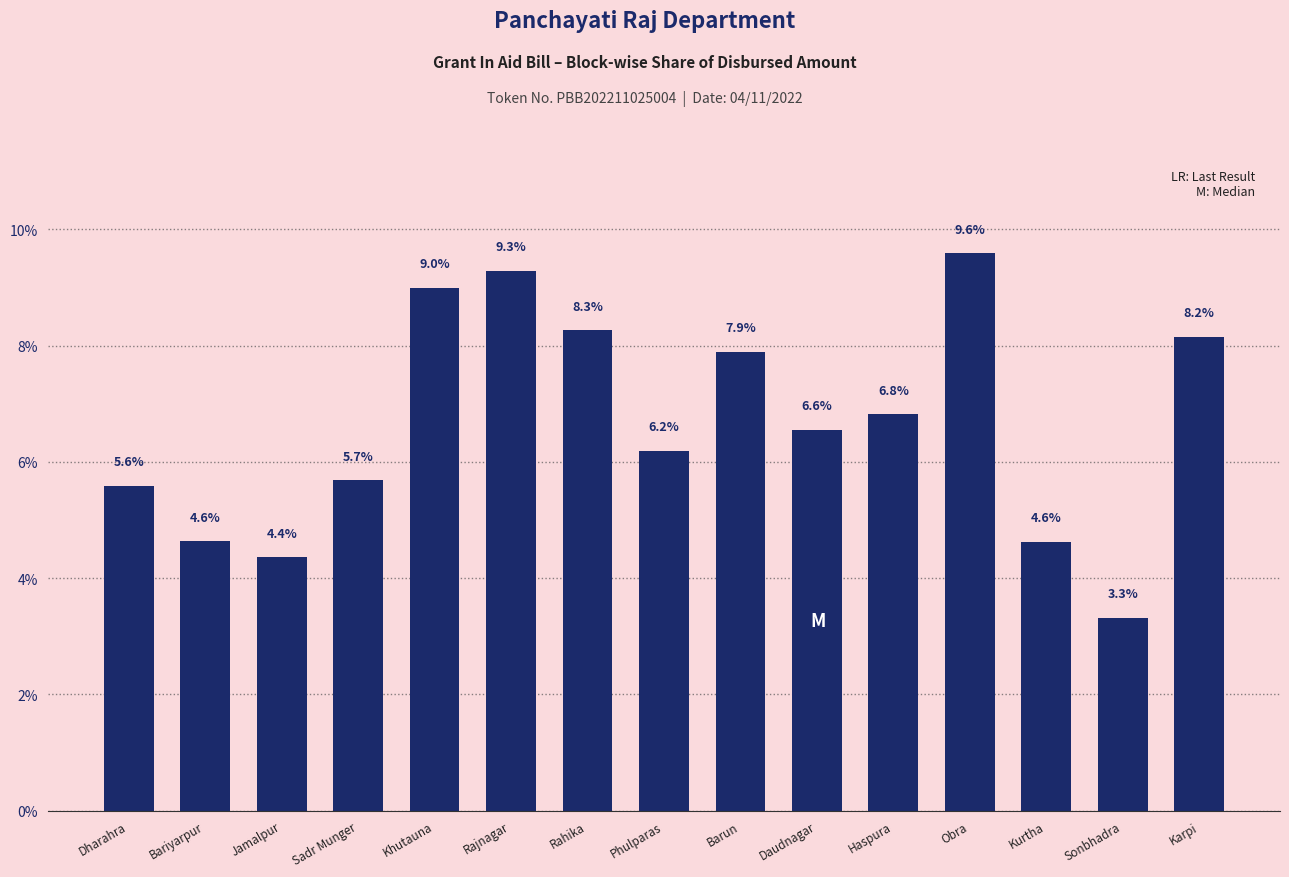

What is the change in value from Daudnagar to Kurtha?

-1.9